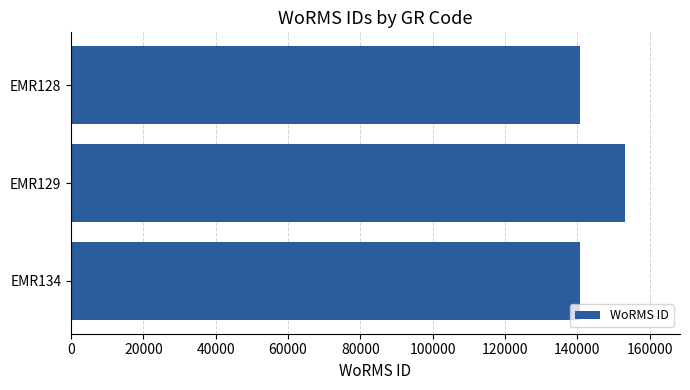

Does the chart contain any negative values?

No